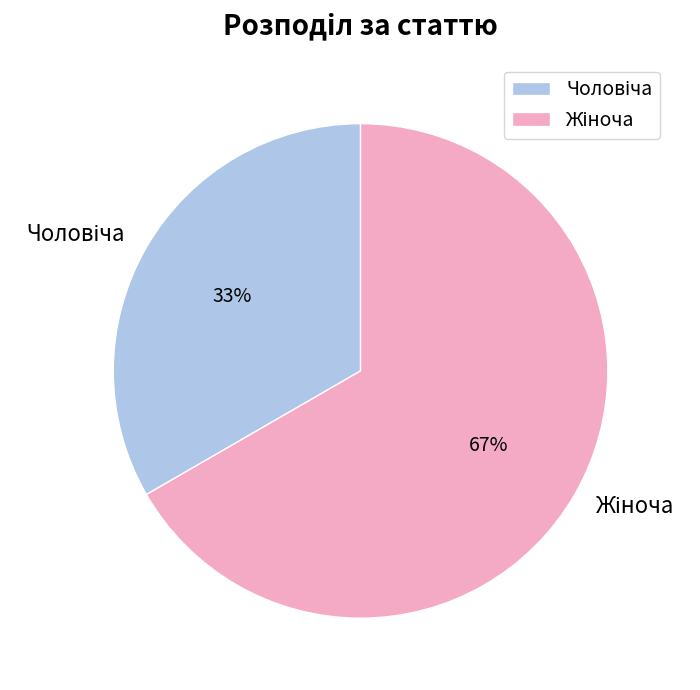

Does any single category account for the majority?

Yes